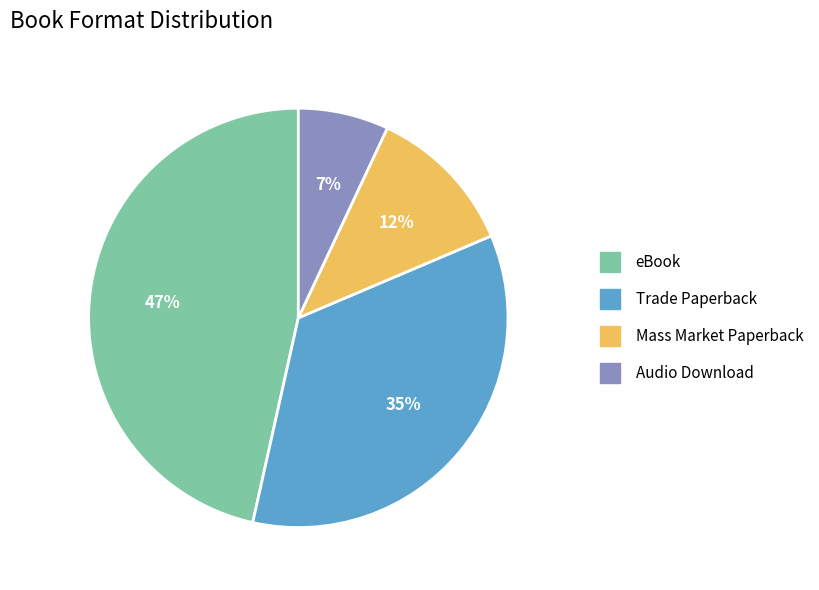

Which has a higher value, Trade Paperback or Audio Download?

Trade Paperback